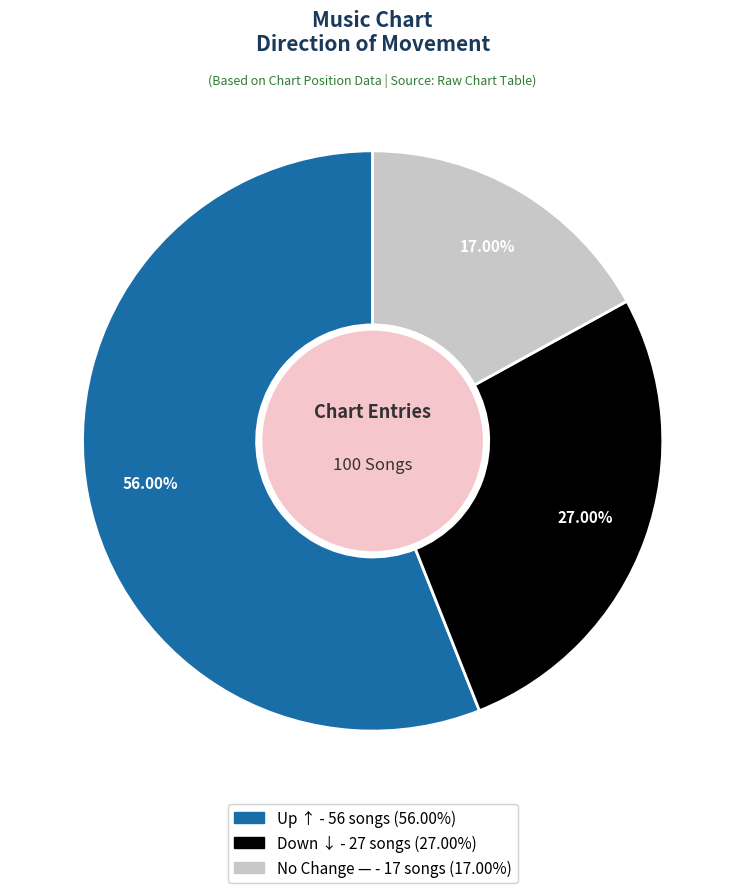

Is there any slice that represents more than half of the pie?

Yes